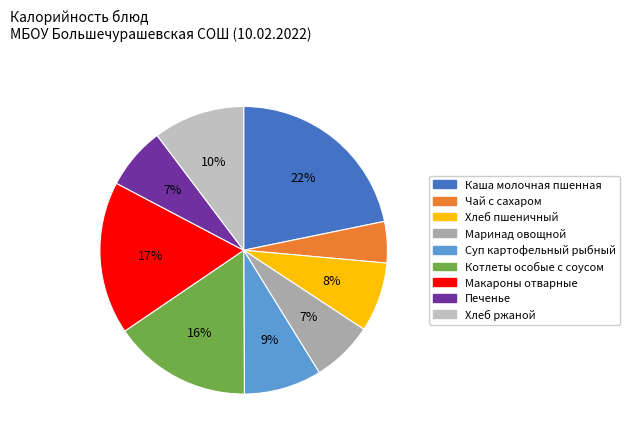

Is there any slice that represents more than half of the pie?

No